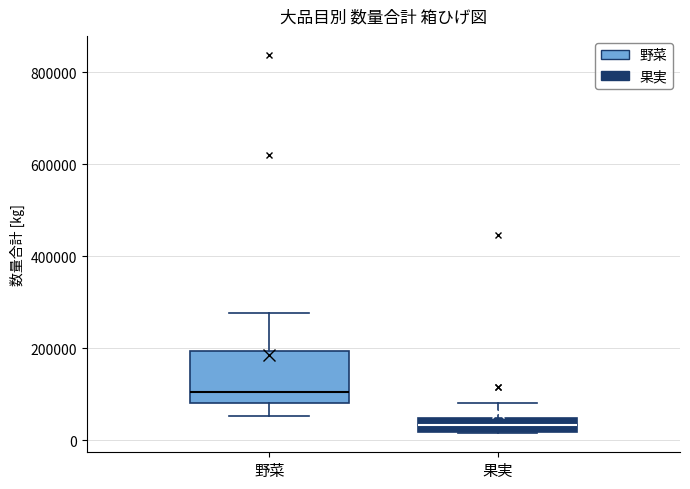

Where does the median line of the box for 野菜 sit on the y-axis? The values are not printed on the chart, so give them approximately, as read against the axis.

100000